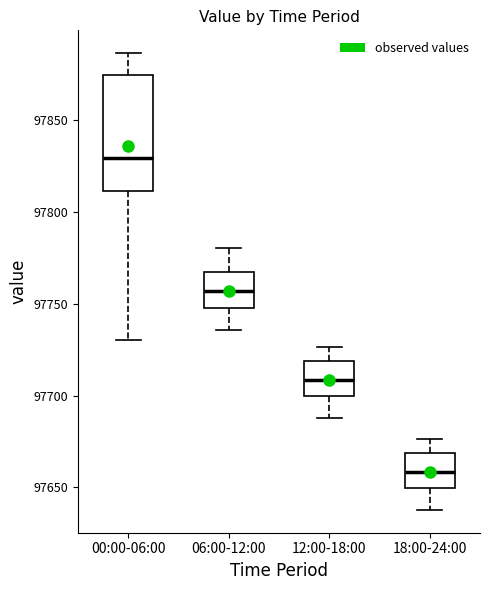

Reading left to right, read every box against the y-axis: the position of its median line, the range the box covers, and the ends of its whiskers. The values are not printed on the chart, so give them approximately, as read against the axis.

00:00-06:00: median 97830, box 97810 to 97875, whiskers 97730 to 97885
06:00-12:00: median 97755, box 97750 to 97765, whiskers 97735 to 97780
12:00-18:00: median 97710, box 97700 to 97720, whiskers 97690 to 97725
18:00-24:00: median 97660, box 97650 to 97670, whiskers 97640 to 97675